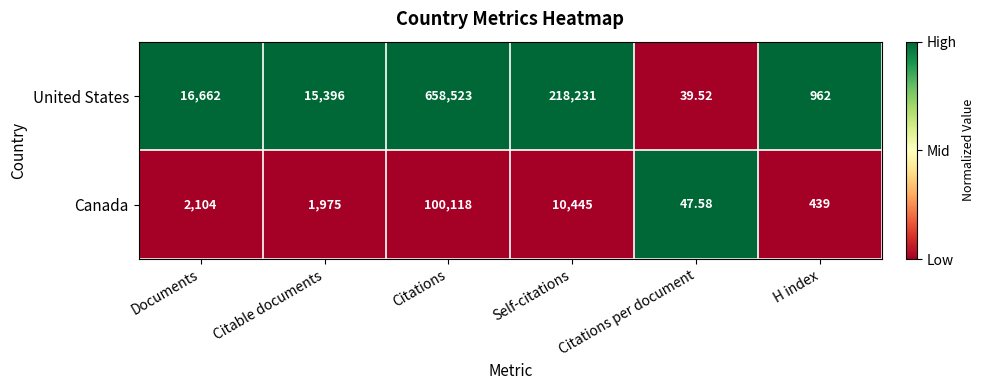

How many data points in Canada are less than 2104?

3